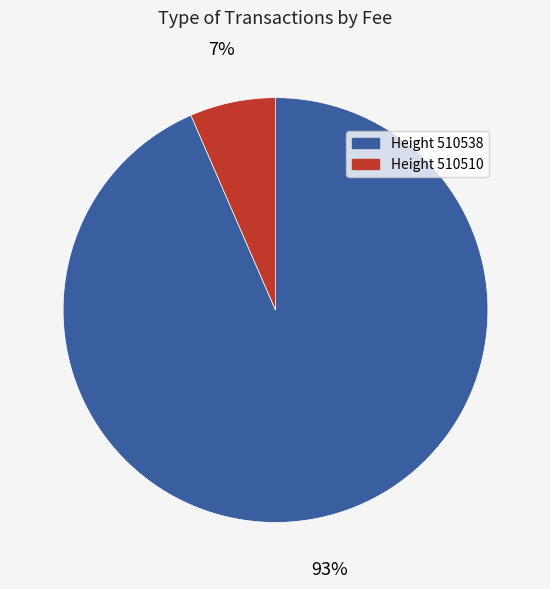

To the nearest percent, what is the average slice percentage?

50%